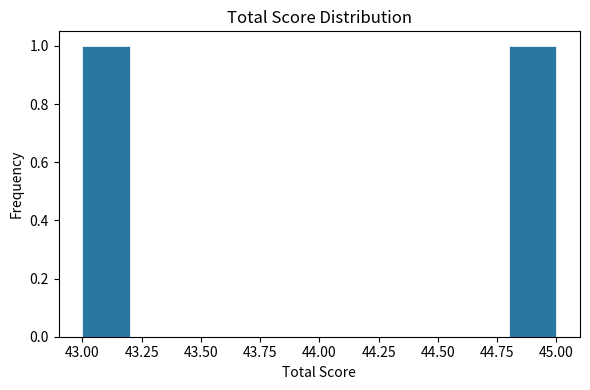

How tall is the bar that spans 43.0 to 43.2 on the x-axis? The values are not printed on the chart, so give them approximately, as read against the axis.

1